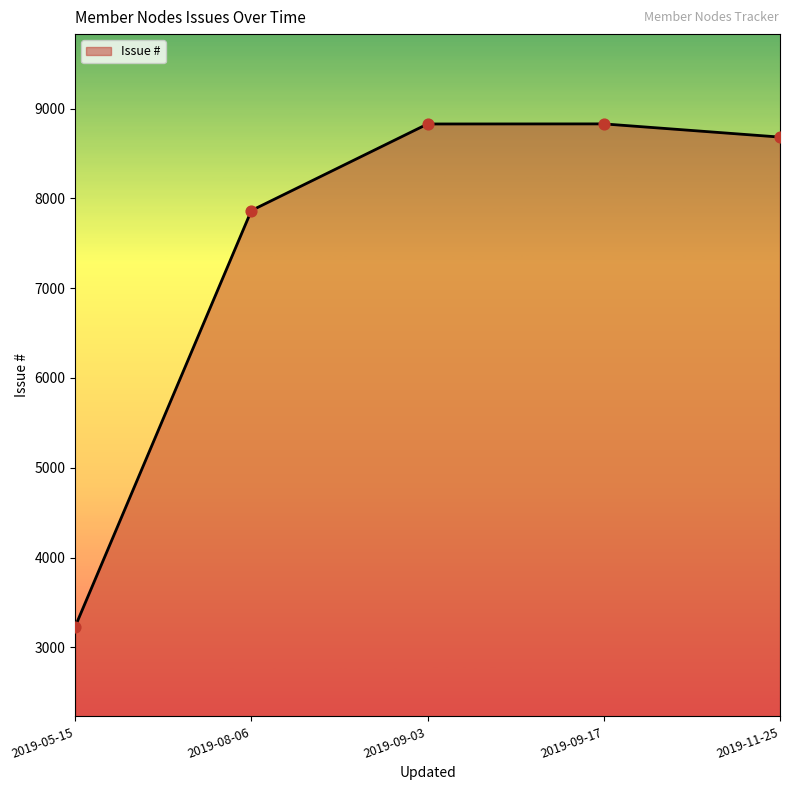

Approximately how many times larger is the value at 2019-08-06 compared to 2019-09-03?

0.9